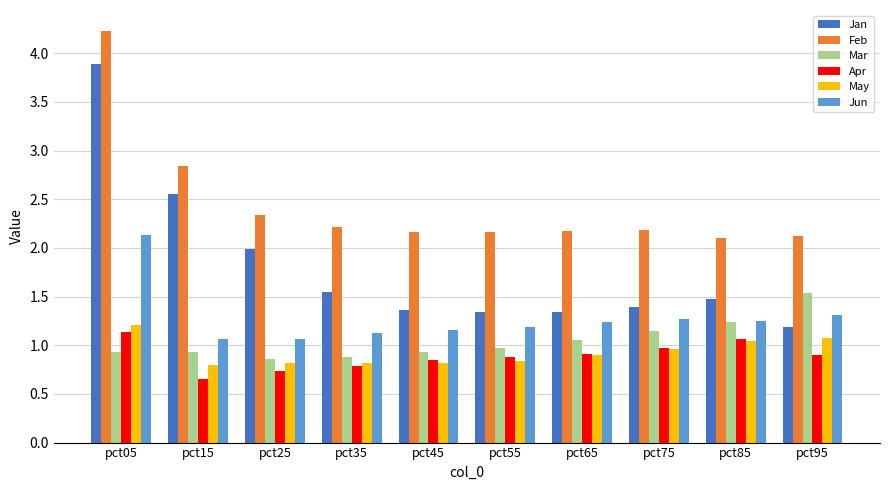

What is the difference between the highest and lowest values at pct95?

1.2